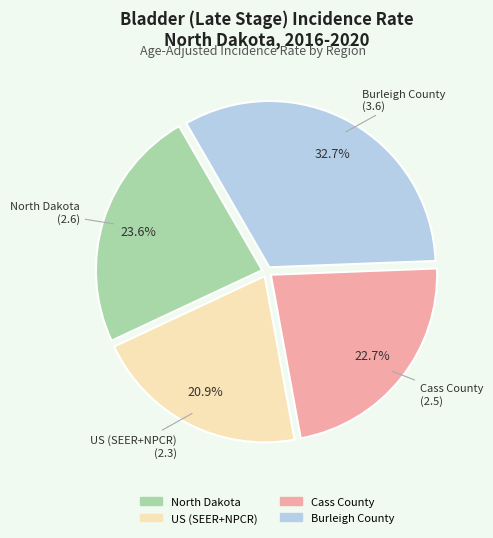

To the nearest percent, what is the average slice percentage?

25%